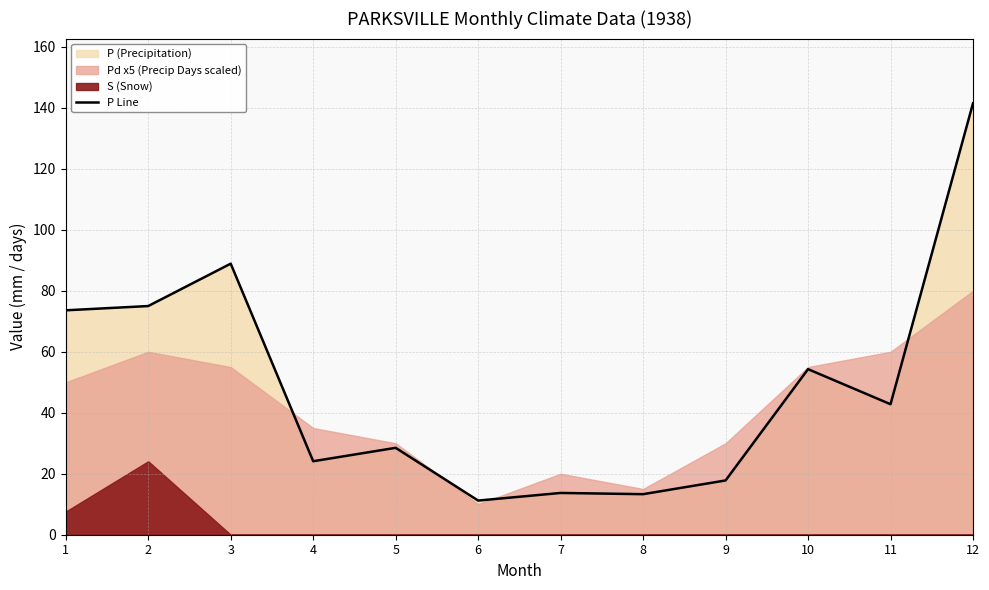

Is it true that P Line equals 24.1 at 4?

True